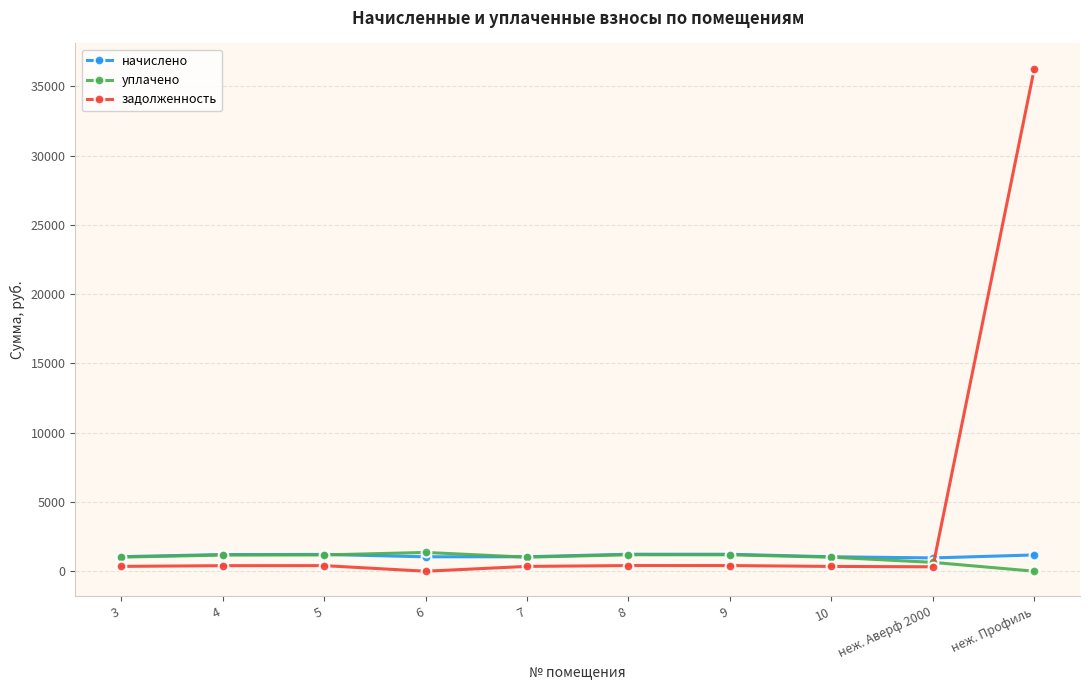

True or false: задолженность and начислено cross at least once.

True